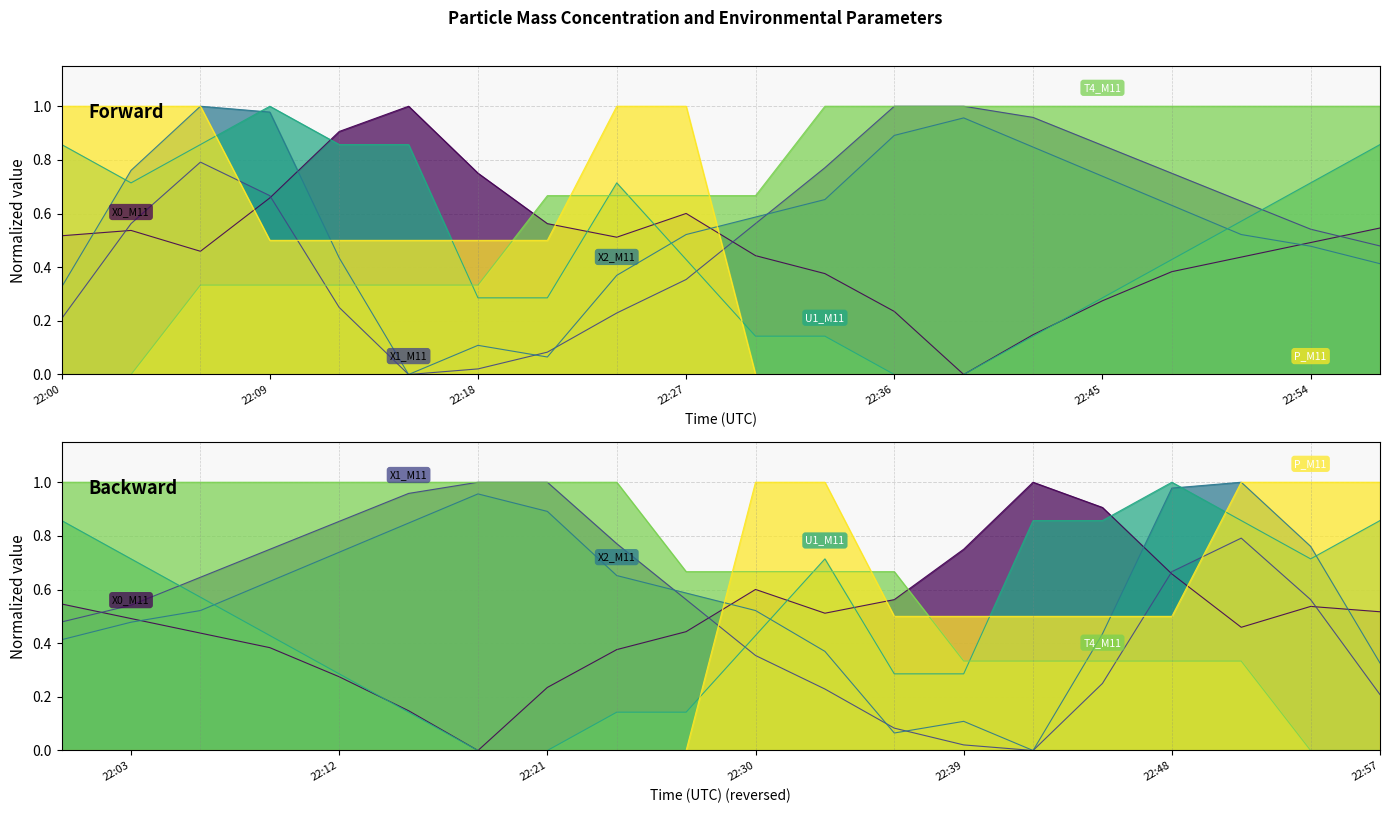

After their last crossing, which series has the higher values: X1_M11 or T4_M11?

T4_M11